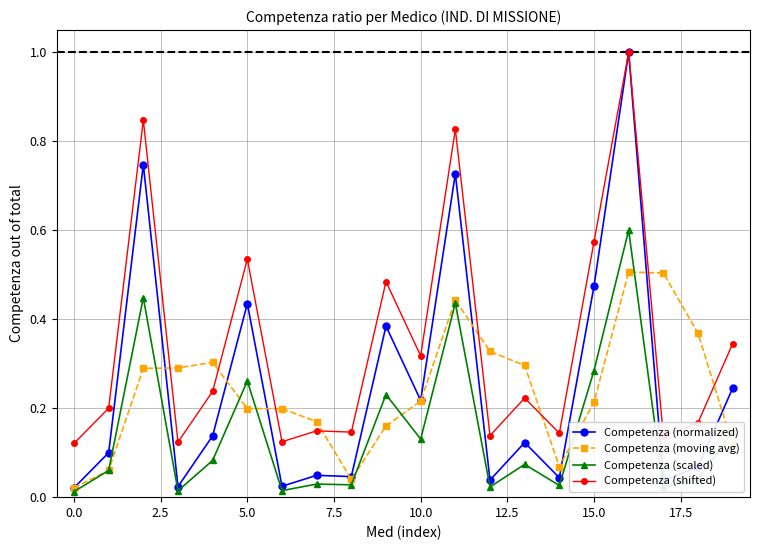

True or false: Competenza (normalized) has more than 2 interior local peaks.

True